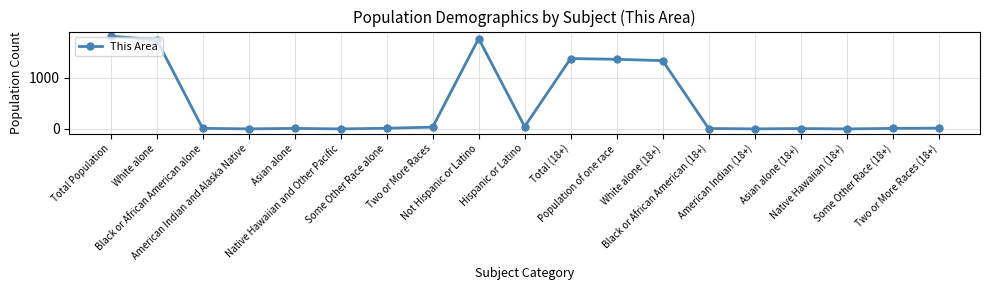

What is the sum of all values?

9594